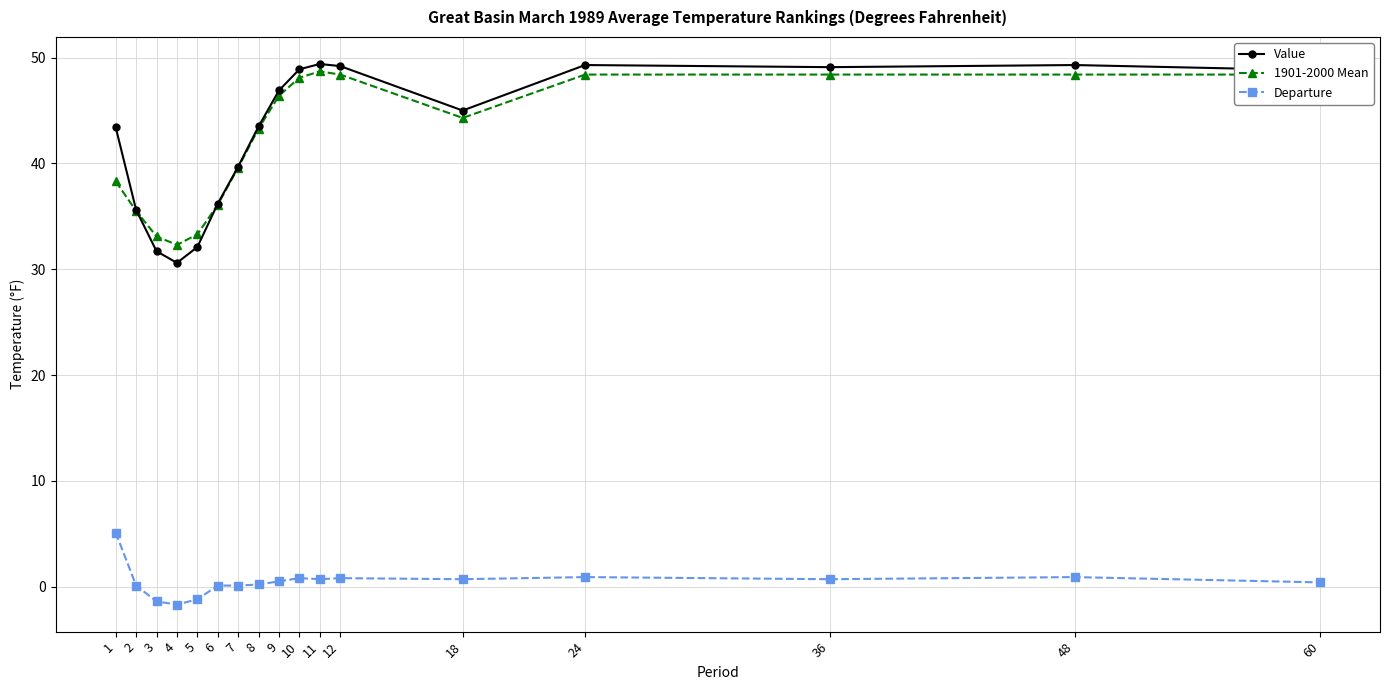

Is the value of Value at 5 greater than the value of 1901-2000 Mean at 10?

No